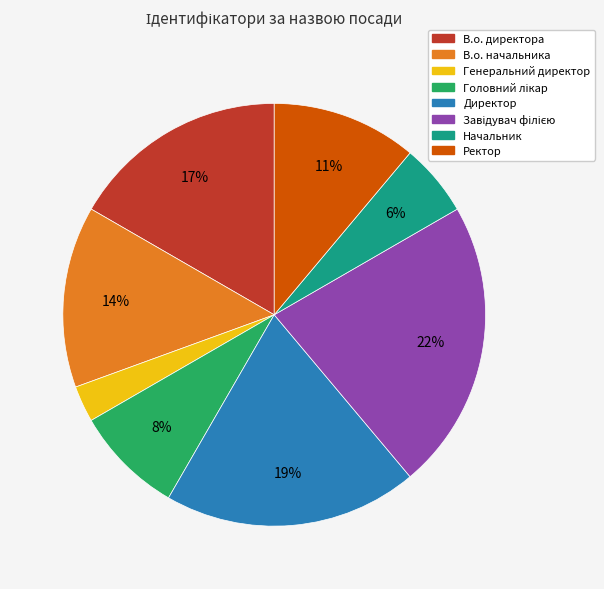

Does any single category account for the majority?

No